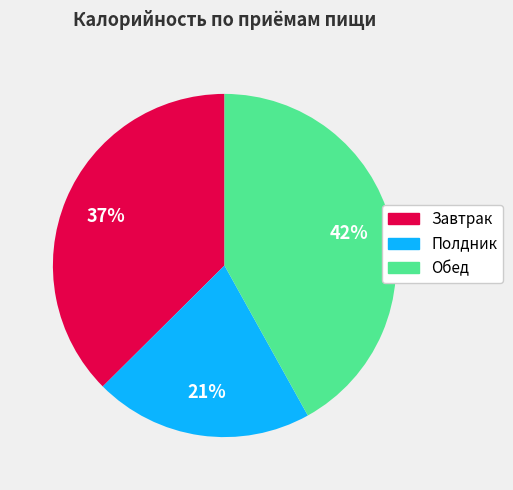

Count the number of slices in the pie.

3